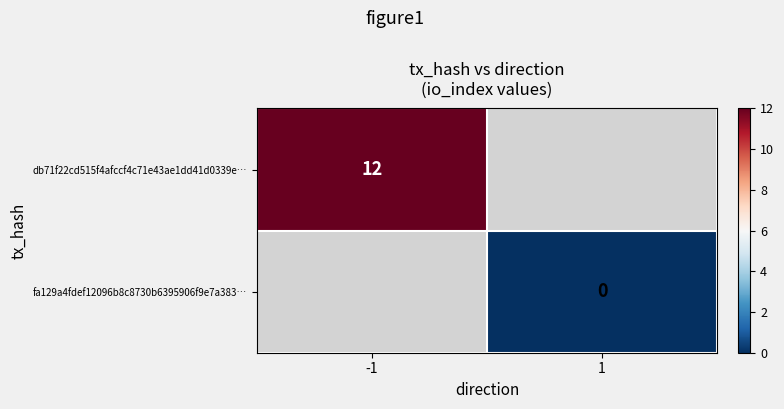

The value of db71f22cd515f4afccf4c71e43ae1dd41d0339e… at -1 is 6. True or false?

False